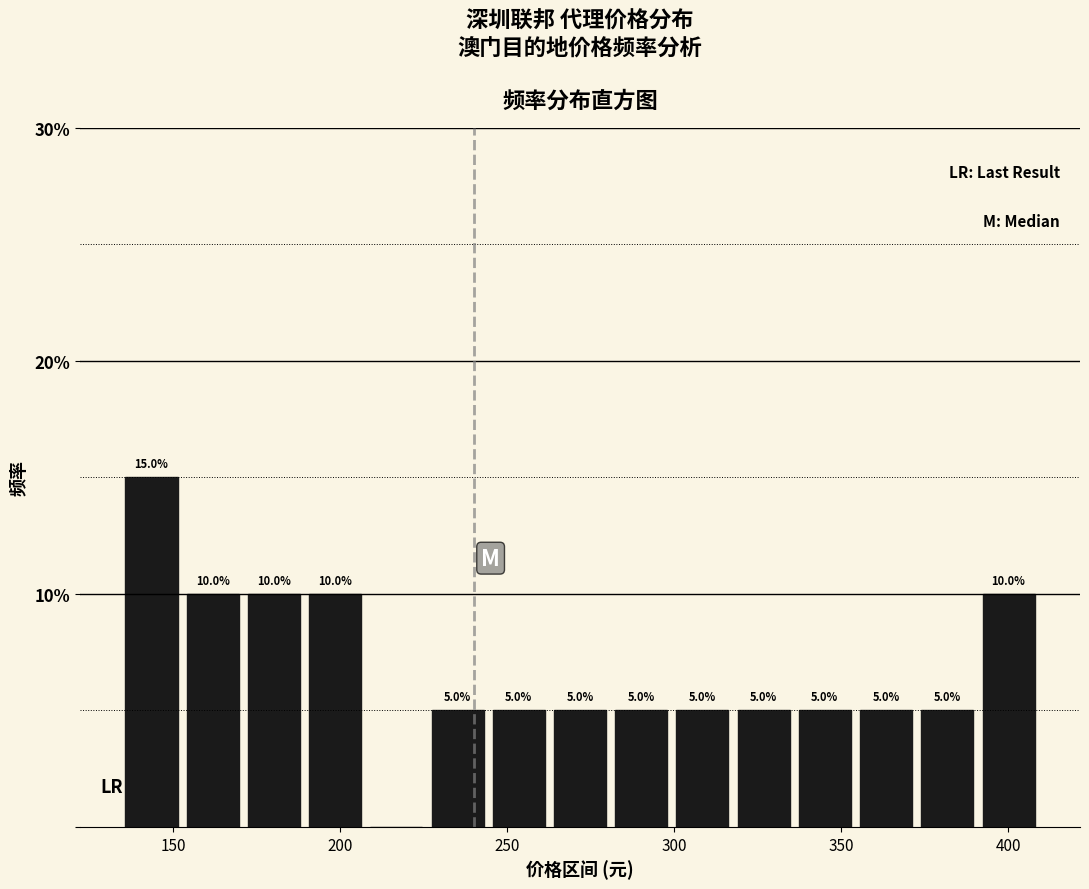

Around what value on the x-axis is the tallest bar? Give the approximate position of its centre, as read against the axis.

145